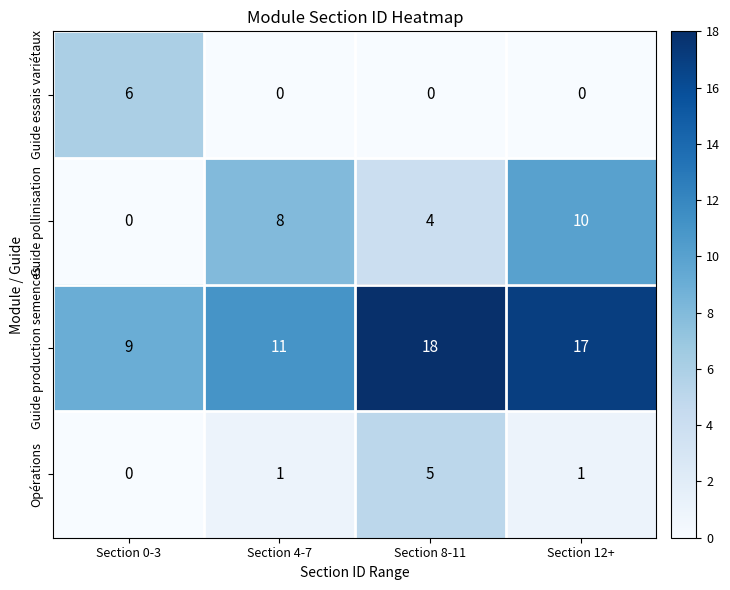

Reading right to left, transcribe all the data shown in this chart.

Guide essais variétaux: Section 12+=0	Section 8-11=0	Section 4-7=0	Section 0-3=6
Guide pollinisation: Section 12+=10	Section 8-11=4	Section 4-7=8	Section 0-3=0
Guide production semences: Section 12+=17	Section 8-11=18	Section 4-7=11	Section 0-3=9
Opérations: Section 12+=1	Section 8-11=5	Section 4-7=1	Section 0-3=0